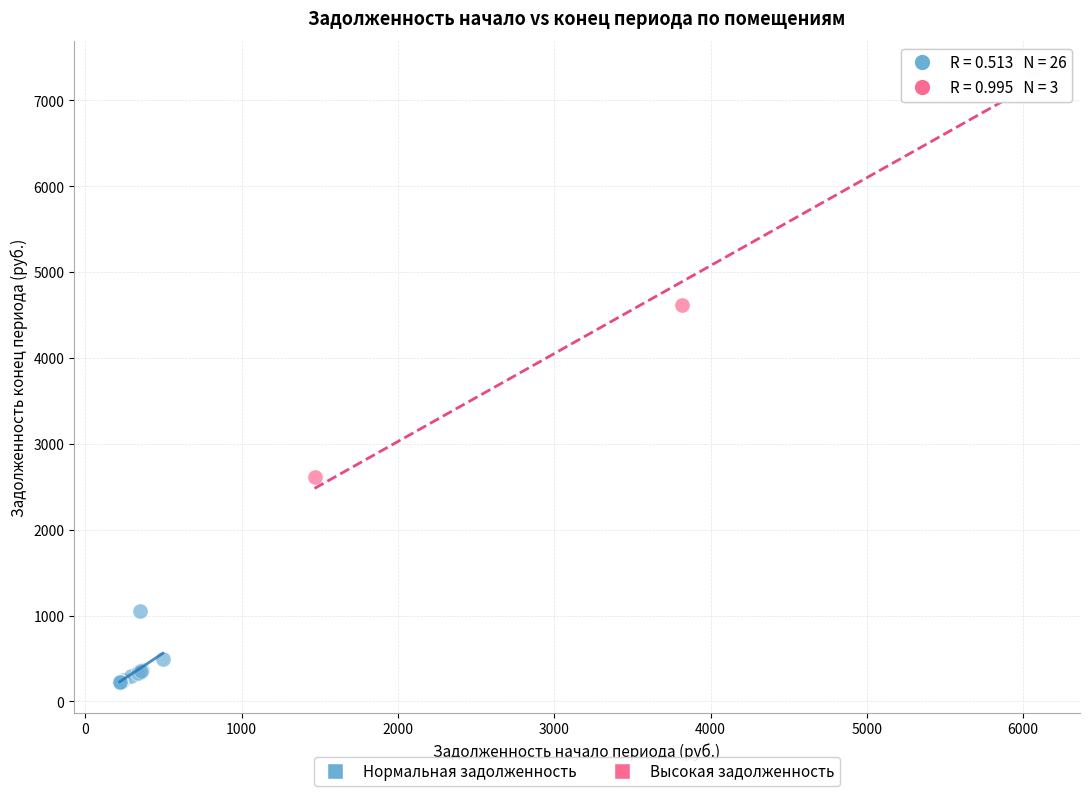

Which series contains the highest Y value?

Высокая задолженность